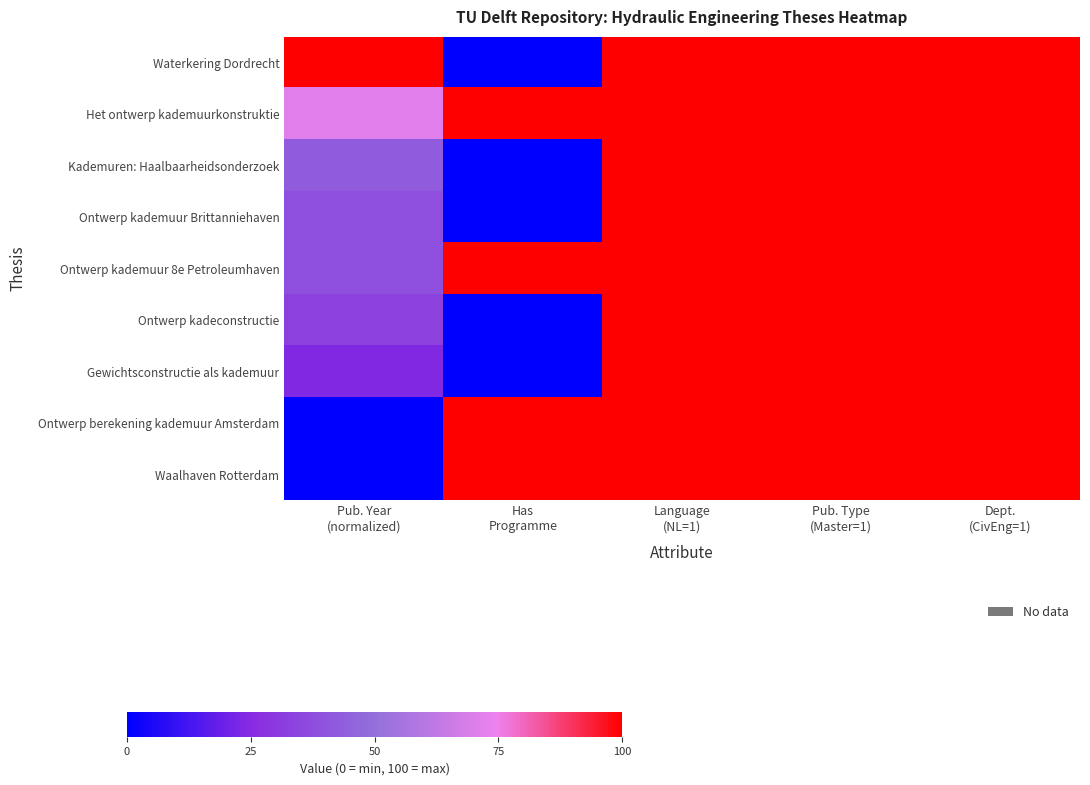

Reading left to right, list all the values displayed in this chart.

Waterkering Dordrecht: Pub. Year
(normalized)=100.0	Has
Programme=0.0	Language
(NL=1)=100.0	Pub. Type
(Master=1)=100.0	Dept.
(CivEng=1)=100.0
Het ontwerp kademuurkonstruktie: Pub. Year
(normalized)=71.4	Has
Programme=100.0	Language
(NL=1)=100.0	Pub. Type
(Master=1)=100.0	Dept.
(CivEng=1)=100.0
Kademuren: Haalbaarheidsonderzoek: Pub. Year
(normalized)=42.9	Has
Programme=0.0	Language
(NL=1)=100.0	Pub. Type
(Master=1)=100.0	Dept.
(CivEng=1)=100.0
Ontwerp kademuur Brittanniehaven: Pub. Year
(normalized)=38.1	Has
Programme=0.0	Language
(NL=1)=100.0	Pub. Type
(Master=1)=100.0	Dept.
(CivEng=1)=100.0
Ontwerp kademuur 8e Petroleumhaven: Pub. Year
(normalized)=38.1	Has
Programme=100.0	Language
(NL=1)=100.0	Pub. Type
(Master=1)=100.0	Dept.
(CivEng=1)=100.0
Ontwerp kadeconstructie: Pub. Year
(normalized)=33.3	Has
Programme=0.0	Language
(NL=1)=100.0	Pub. Type
(Master=1)=100.0	Dept.
(CivEng=1)=100.0
Gewichtsconstructie als kademuur: Pub. Year
(normalized)=23.8	Has
Programme=0.0	Language
(NL=1)=100.0	Pub. Type
(Master=1)=100.0	Dept.
(CivEng=1)=100.0
Ontwerp berekening kademuur Amsterdam: Pub. Year
(normalized)=0.0	Has
Programme=100.0	Language
(NL=1)=100.0	Pub. Type
(Master=1)=100.0	Dept.
(CivEng=1)=100.0
Waalhaven Rotterdam: Pub. Year
(normalized)=0.0	Has
Programme=100.0	Language
(NL=1)=100.0	Pub. Type
(Master=1)=100.0	Dept.
(CivEng=1)=100.0